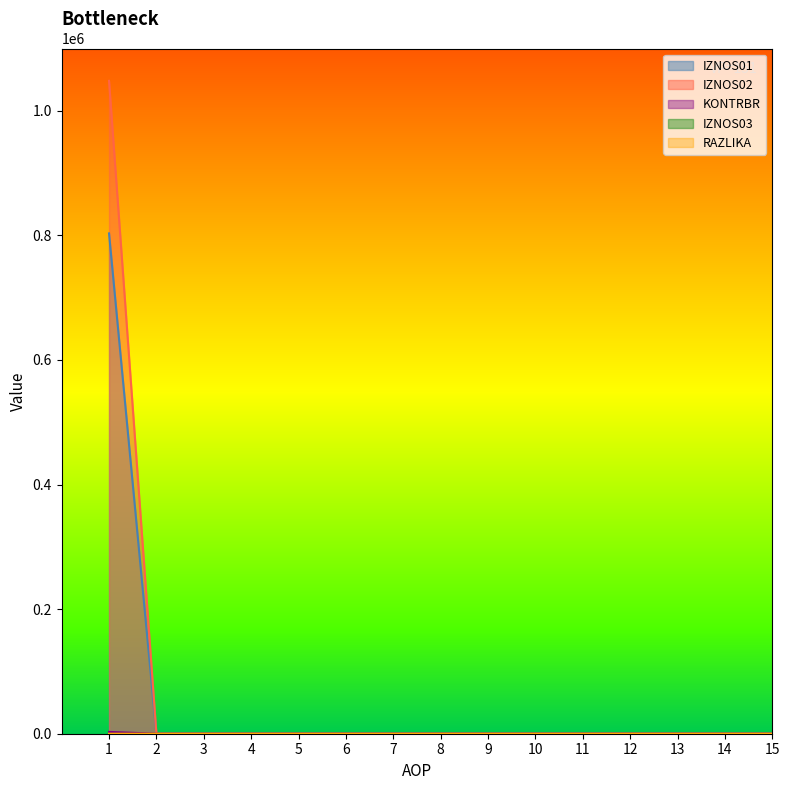

Count the number of data series in this chart.

5